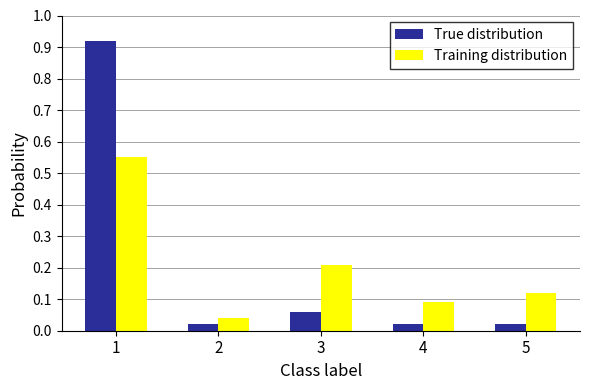

What is the sum of all Training distribution values?

1.0